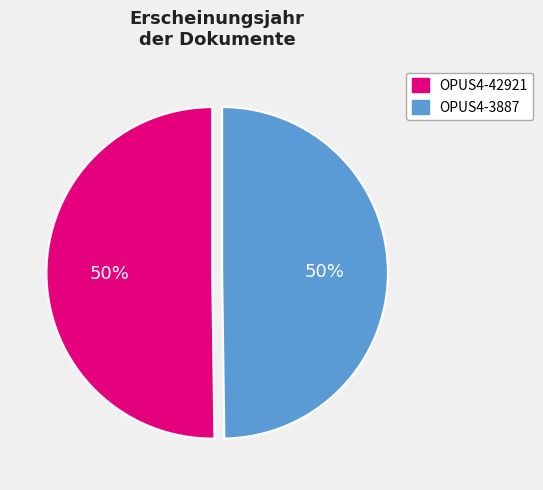

To the nearest percent, what is the combined percentage of OPUS4-3887 and OPUS4-42921?

100%